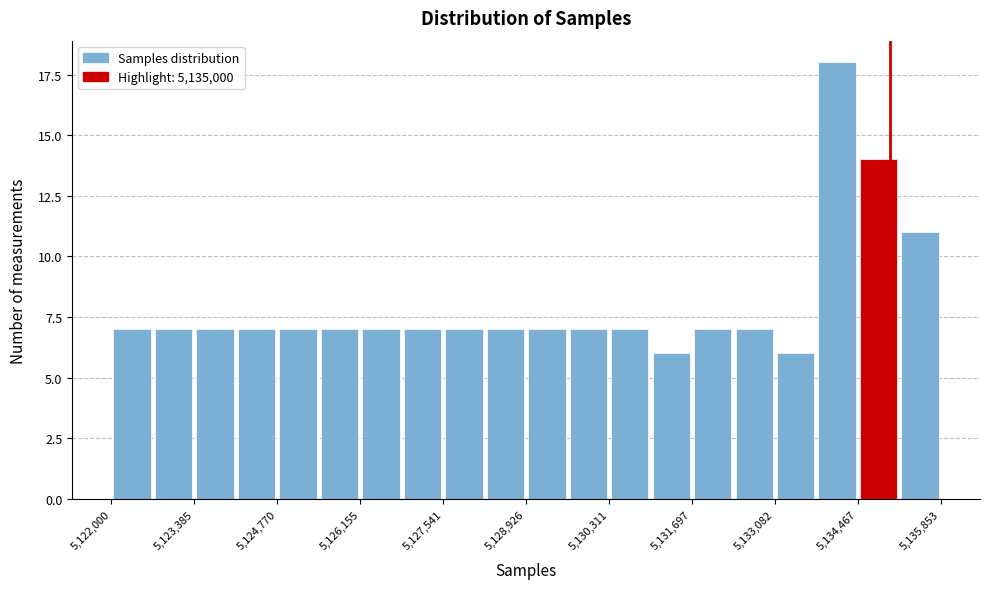

Read against the x-axis, roughly where is the centre of the tallest bar?

5134200